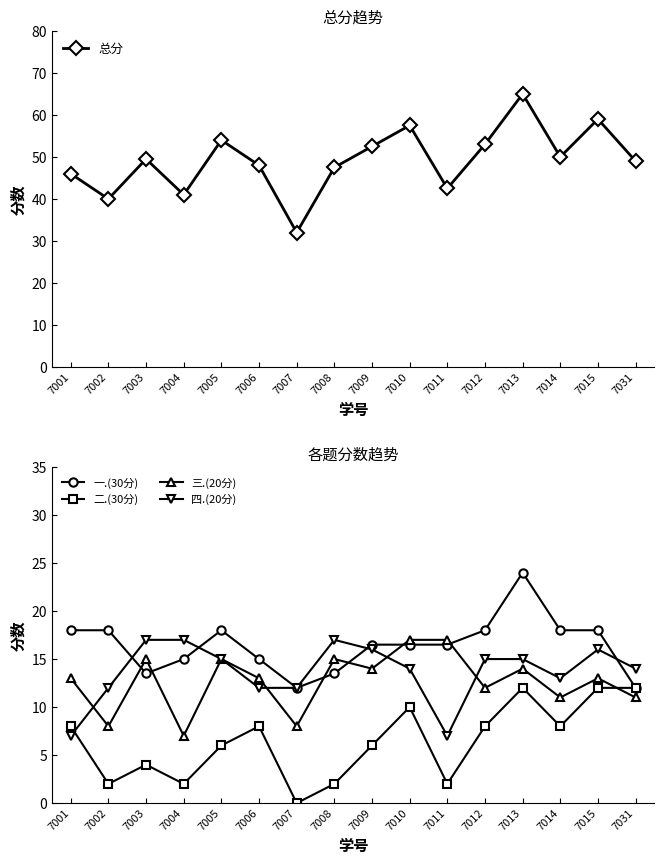

Which has a higher value, 7015 or 7031?

7015